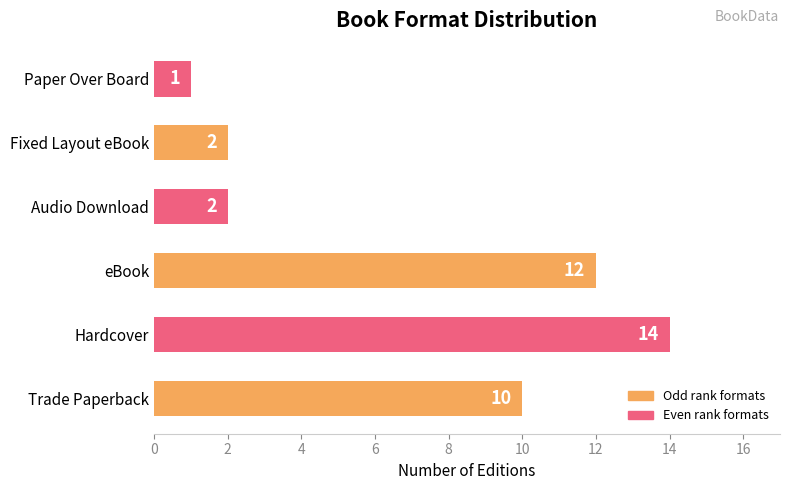

What is the difference between the maximum and minimum values?

13